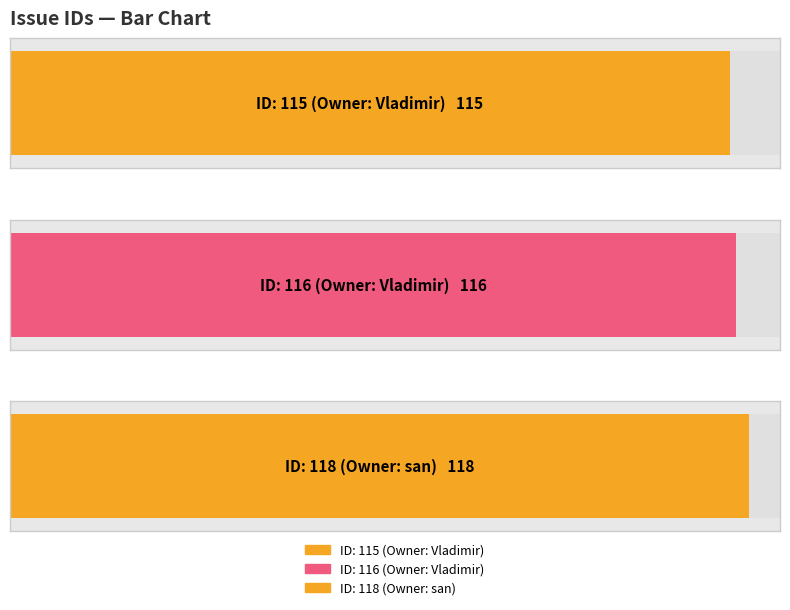

What is the value of the 1st bar from the left?

115